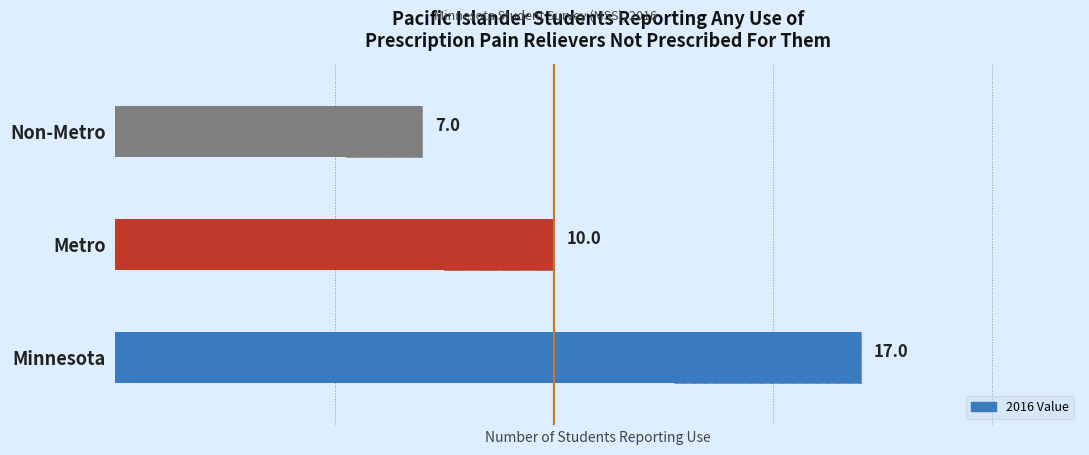

Which has a higher value, Non-Metro or Minnesota?

Minnesota